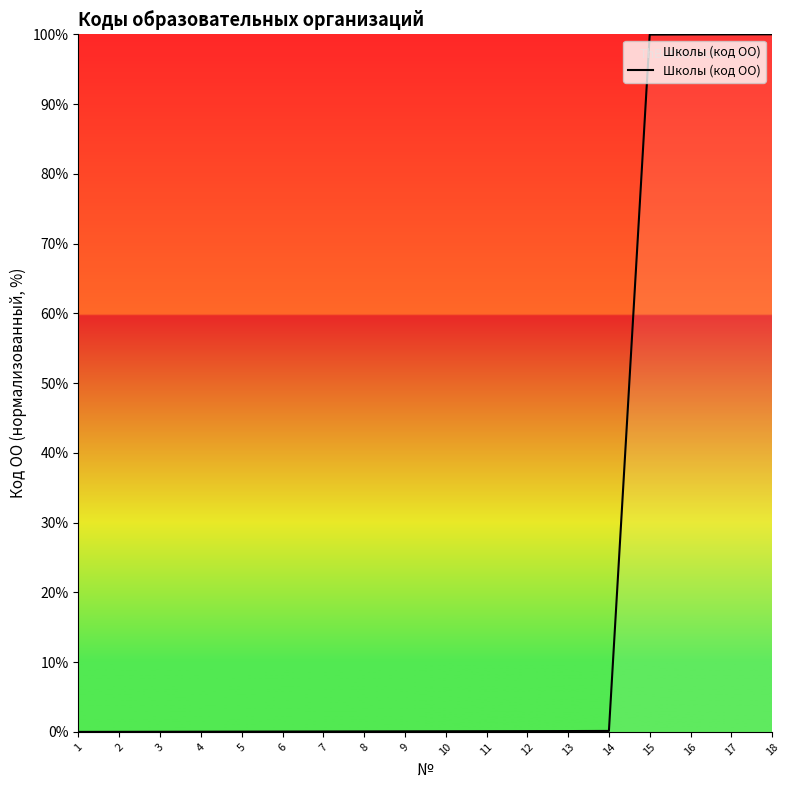

Does the chart have visible grid lines?

No